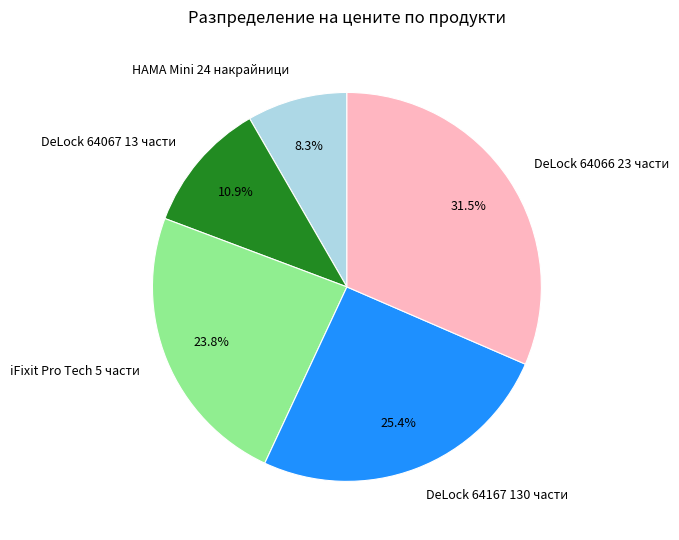

What is the smallest slice in the pie chart?

HAMA Mini 24 накрайници